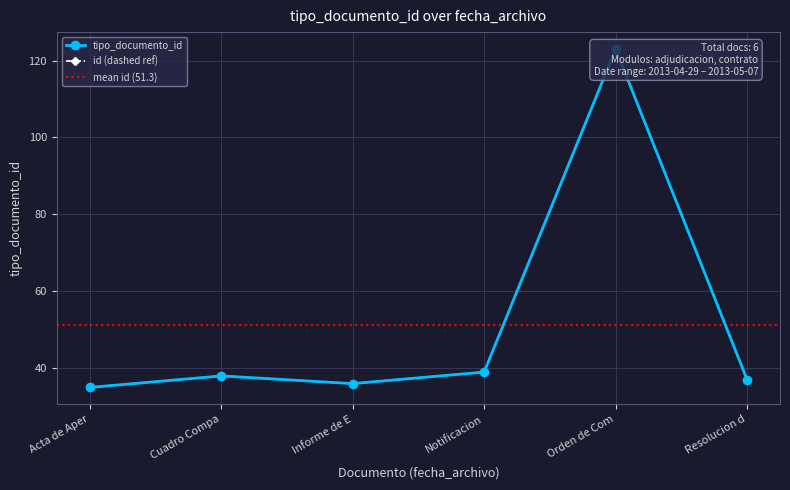

Is it true that the value at Notificacion is 39?

True